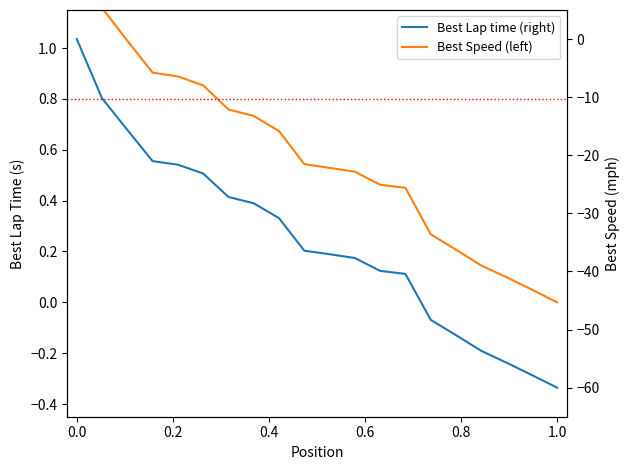

Read the Best Speed (left) value at 0.0.

1.4